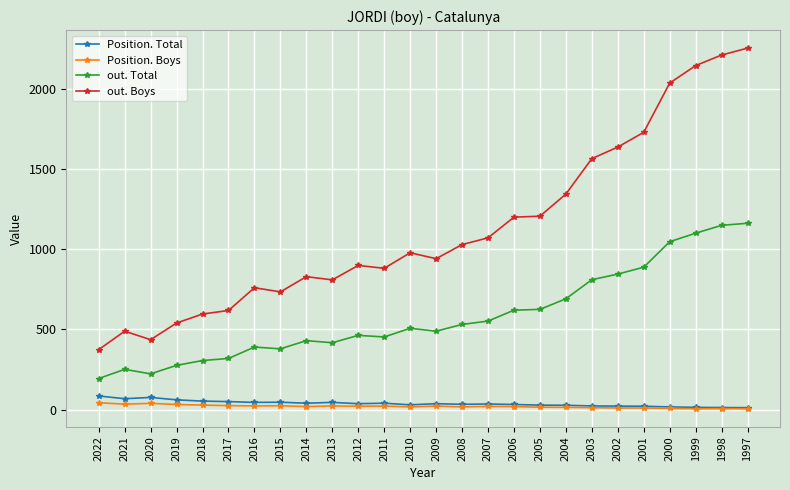

The out. Total series shows 571 at 2015. True or false?

False